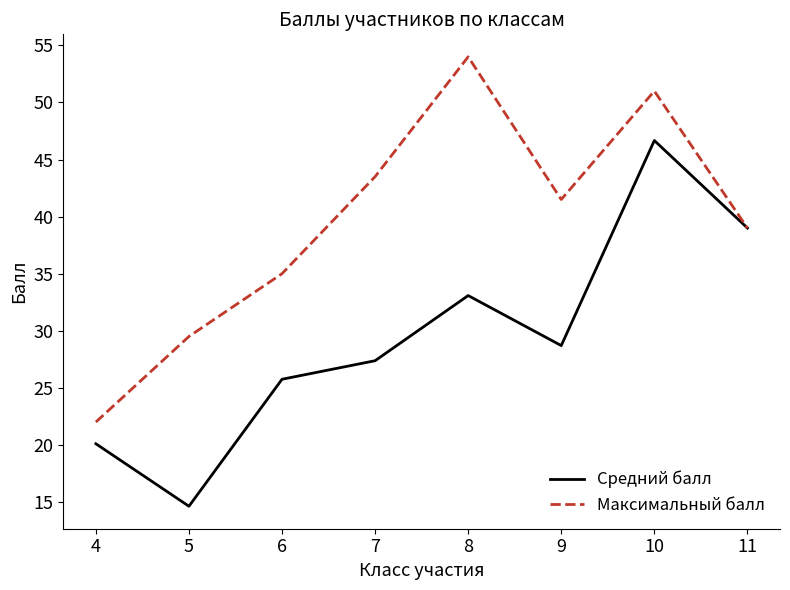

What is the spread (max minus min) of values at 9?

12.8